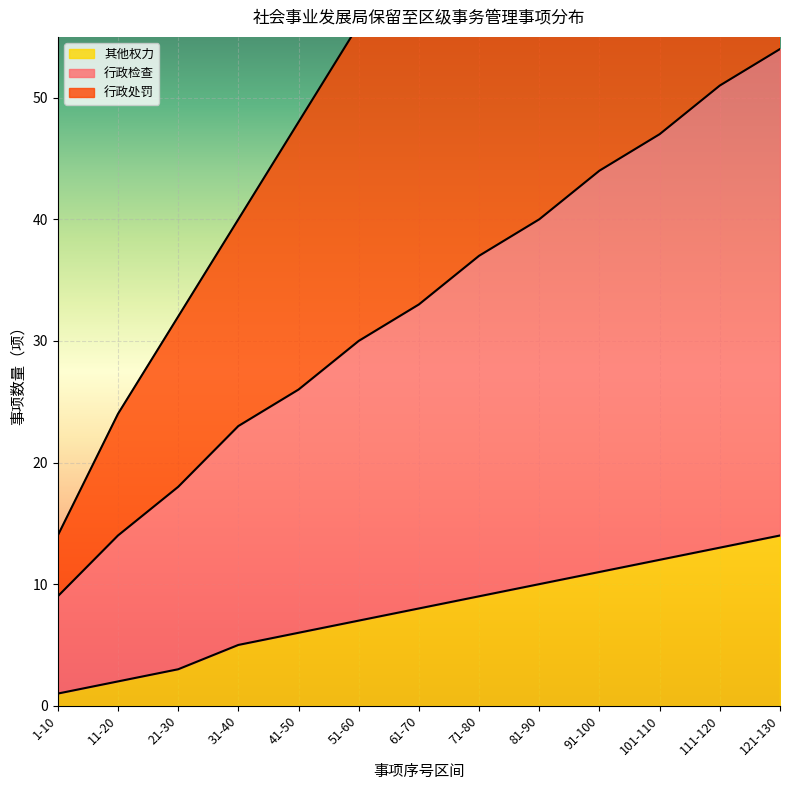

Rank the series at 1-10 from highest to lowest value.

行政处罚, 行政检查, 其他权力